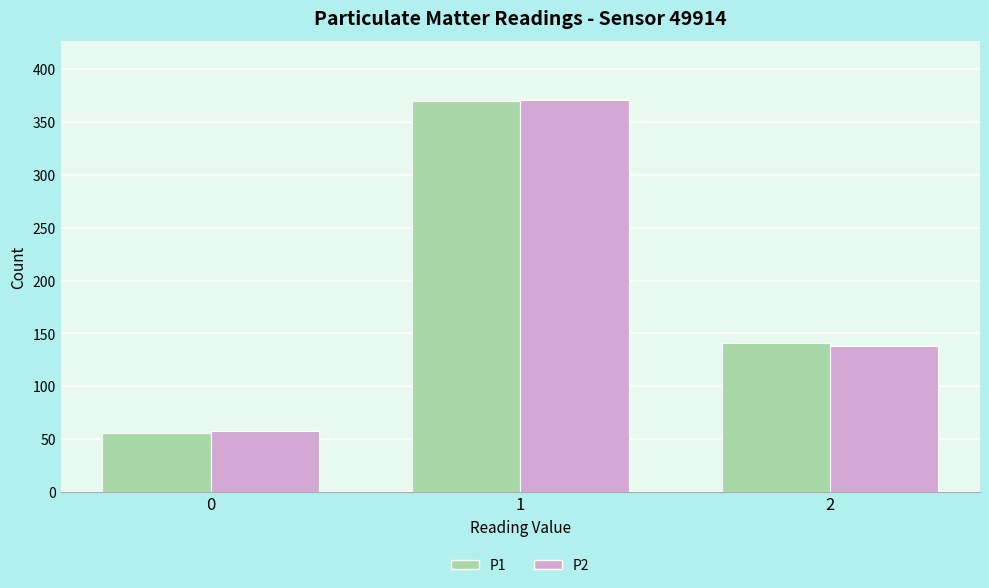

Reading left to right, what are all the values shown in this chart?

P1: 0=56	1=370	2=141
P2: 0=58	1=371	2=138